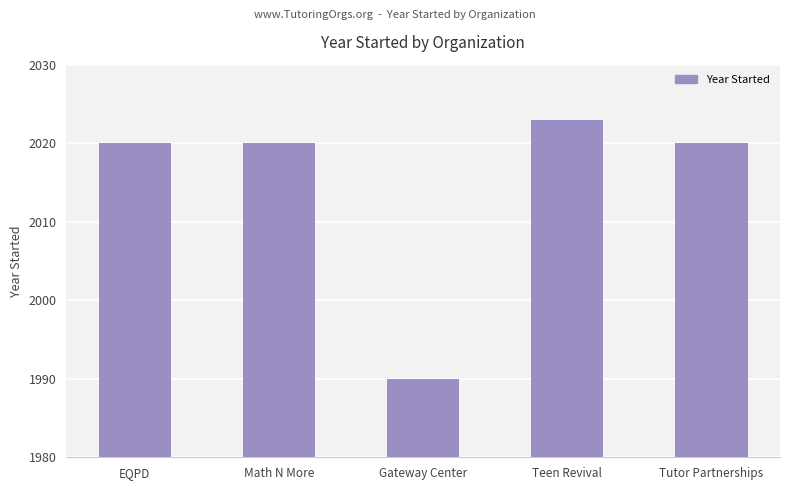

Does the chart contain stacked bars?

No